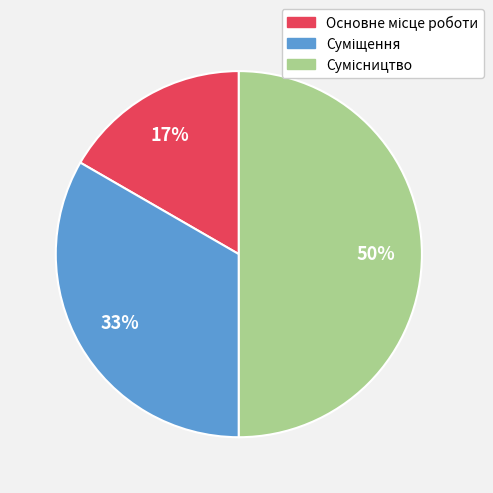

To the nearest percent, what is the average slice percentage?

33%